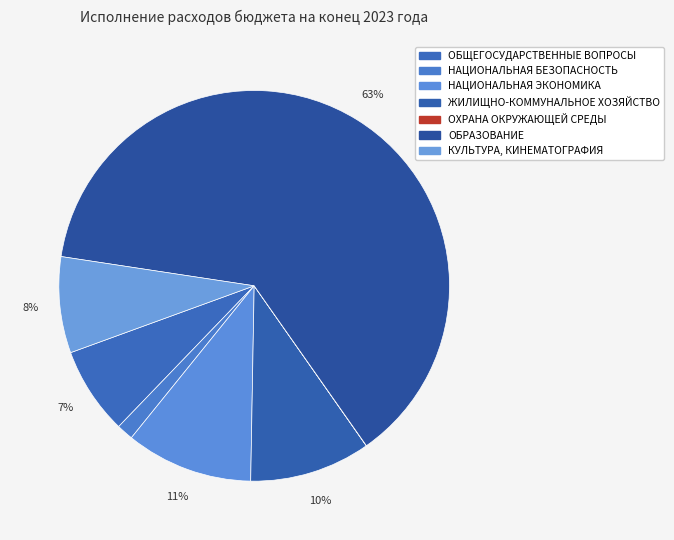

Rank the categories by value from highest to lowest.

ОБРАЗОВАНИЕ, НАЦИОНАЛЬНАЯ ЭКОНОМИКА, ЖИЛИЩНО-КОММУНАЛЬНОЕ ХОЗЯЙСТВО, КУЛЬТУРА, КИНЕМАТОГРАФИЯ, ОБЩЕГОСУДАРСТВЕННЫЕ ВОПРОСЫ, НАЦИОНАЛЬНАЯ БЕЗОПАСНОСТЬ, ОХРАНА ОКРУЖАЮЩЕЙ СРЕДЫ